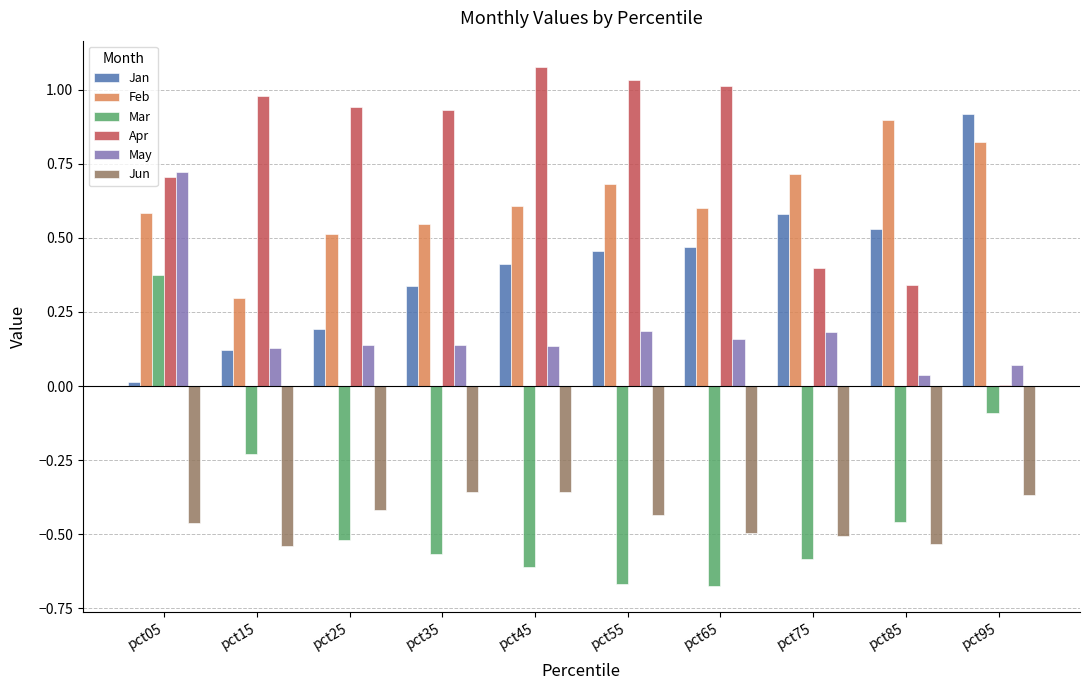

Which series changed the most between pct45 and pct85?

Apr